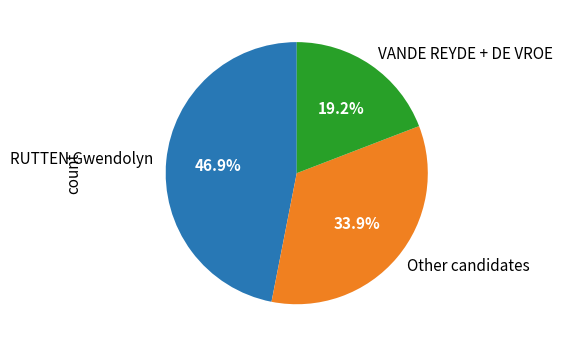

What is the ratio of the value at Other candidates to the value at RUTTEN Gwendolyn?

0.7